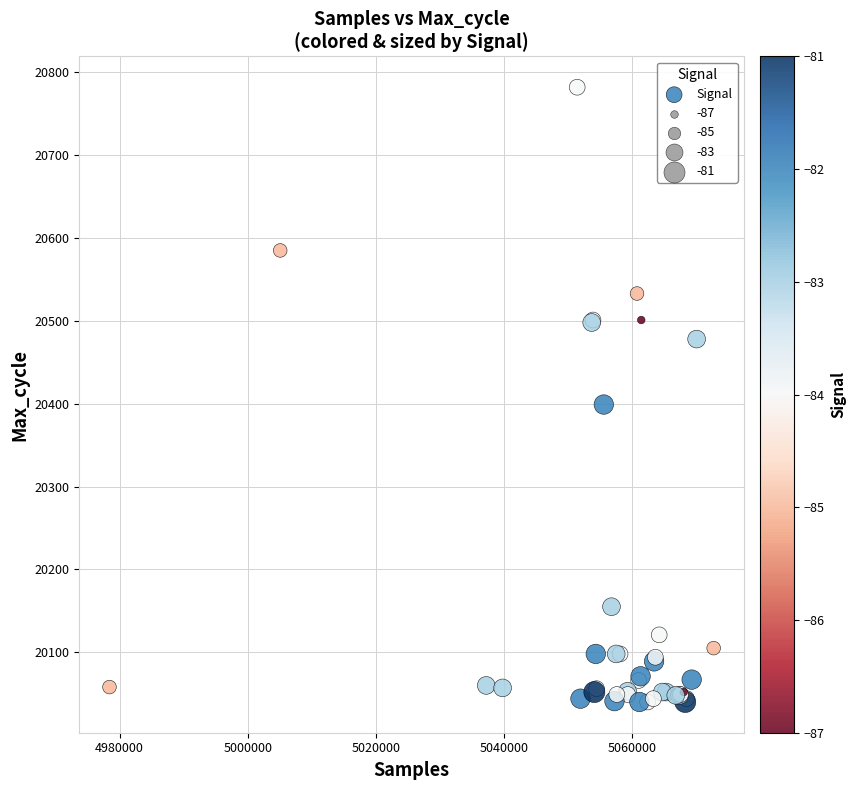

What Y value in the scatter plot is closest to 20411?

20399